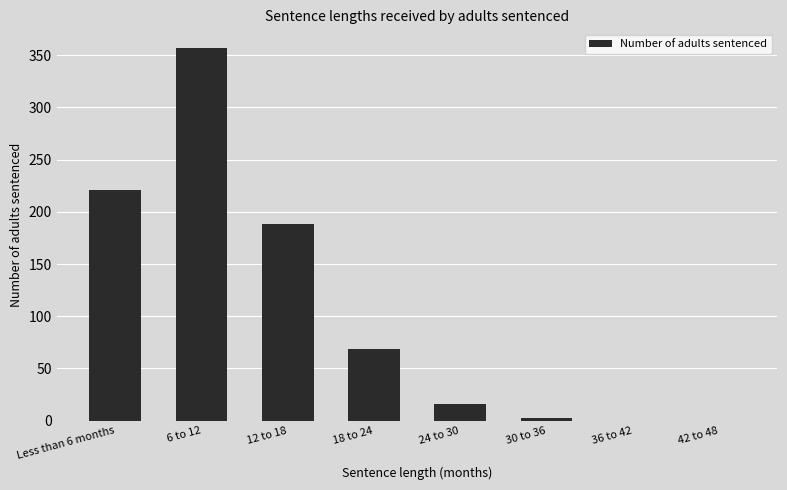

How many data points does each series have?

8